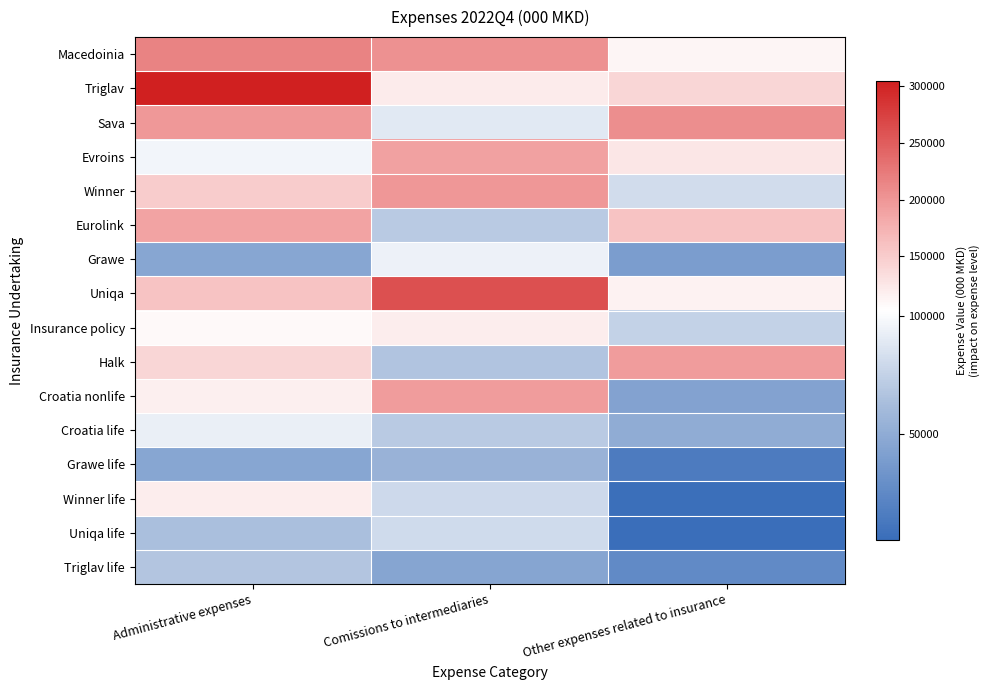

Reading left to right, list all the values displayed in this chart.

Macedoinia: Administrative expenses=216099.3	Comissions to intermediaries=204164.0	Other expenses related to insurance=110599.2
Triglav: Administrative expenses=304154.3	Comissions to intermediaries=120142.0	Other expenses related to insurance=141439.8
Sava: Administrative expenses=198363.5	Comissions to intermediaries=89090.0	Other expenses related to insurance=207540.9
Evroins: Administrative expenses=97002.4	Comissions to intermediaries=190509.0	Other expenses related to insurance=125467.0
Winner: Administrative expenses=150069.1	Comissions to intermediaries=199347.0	Other expenses related to insurance=81299.9
Eurolink: Administrative expenses=188248.8	Comissions to intermediaries=70655.0	Other expenses related to insurance=158814.4
Grawe: Administrative expenses=45546.1	Comissions to intermediaries=94058.0	Other expenses related to insurance=39275.1
Uniqa: Administrative expenses=158476.8	Comissions to intermediaries=260455.0	Other expenses related to insurance=113708.8
Insurance policy: Administrative expenses=107677.9	Comissions to intermediaries=119237.0	Other expenses related to insurance=74952.1
Halk: Administrative expenses=140204.1	Comissions to intermediaries=66861.0	Other expenses related to insurance=194634.5
Croatia nonlife: Administrative expenses=116929.3	Comissions to intermediaries=194900.0	Other expenses related to insurance=43725.6
Croatia life: Administrative expenses=92824.1	Comissions to intermediaries=71052.0	Other expenses related to insurance=50083.7
Grawe life: Administrative expenses=45859.7	Comissions to intermediaries=54760.0	Other expenses related to insurance=15354.5
Winner life: Administrative expenses=119565.6	Comissions to intermediaries=79634.0	Other expenses related to insurance=5922.5
Uniqa life: Administrative expenses=63747.1	Comissions to intermediaries=80724.0	Other expenses related to insurance=4932.0
Triglav life: Administrative expenses=68062.4	Comissions to intermediaries=44631.0	Other expenses related to insurance=25780.2